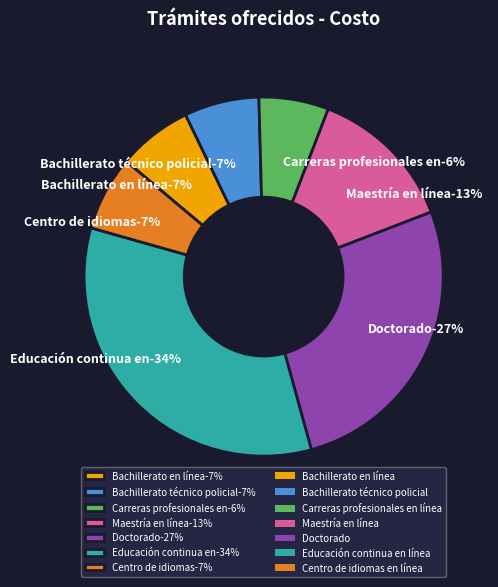

Which slice is the largest?

Educación continua en línea